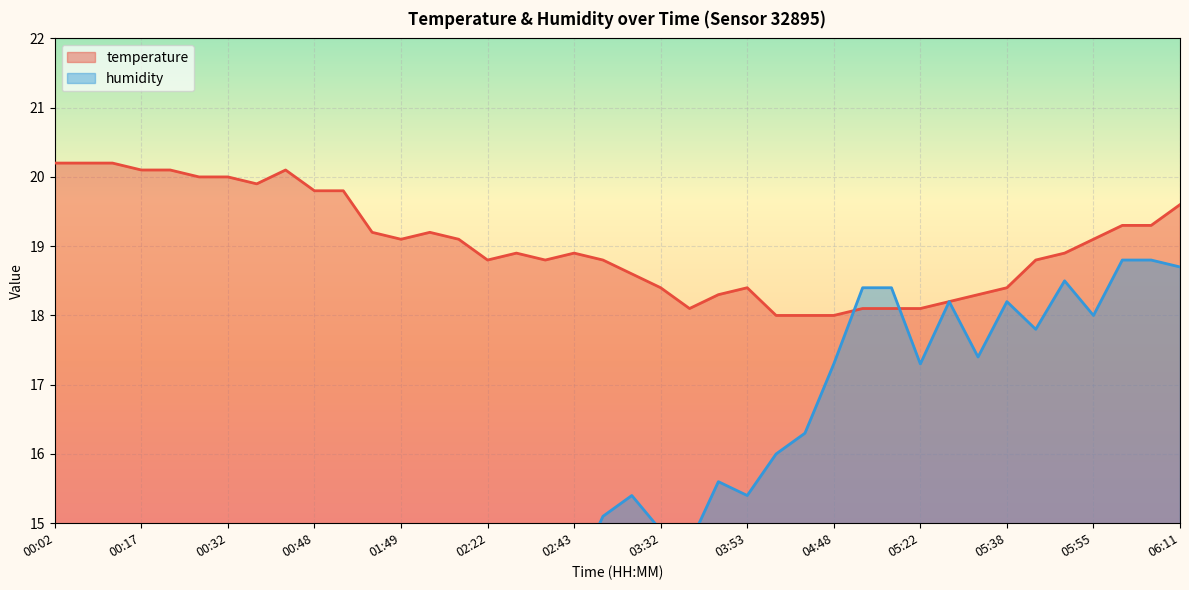

How many interior local peaks does the humidity series have?

9